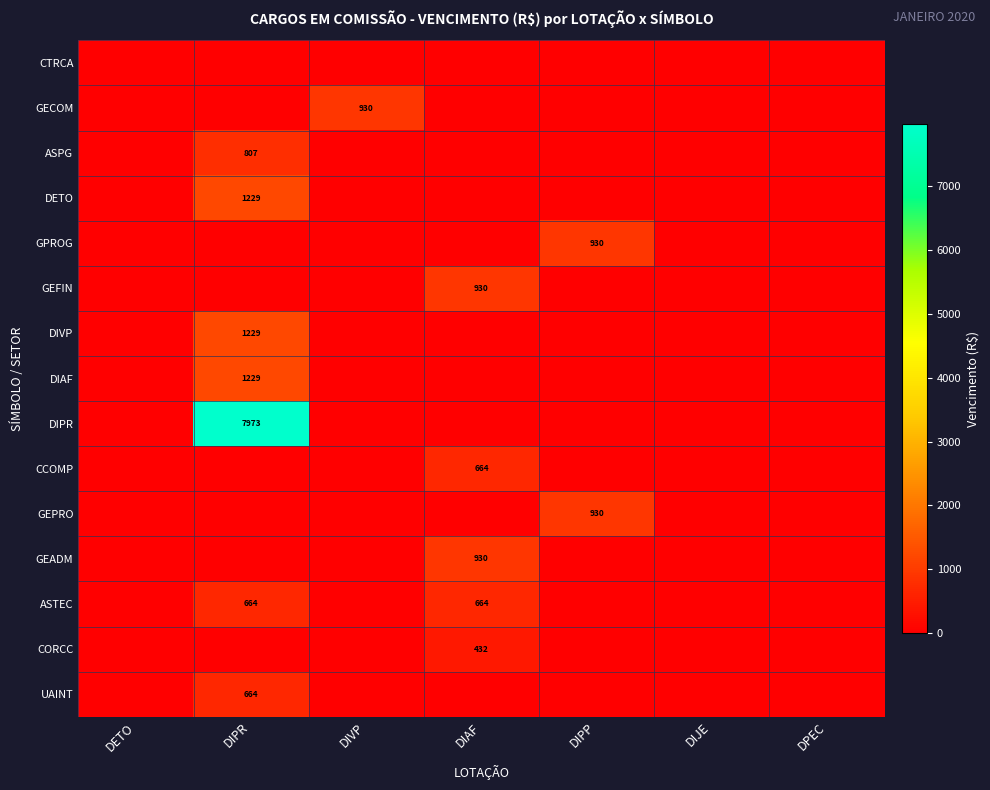

True or false: CTRCA has a value of 0.0 at DIPR.

True